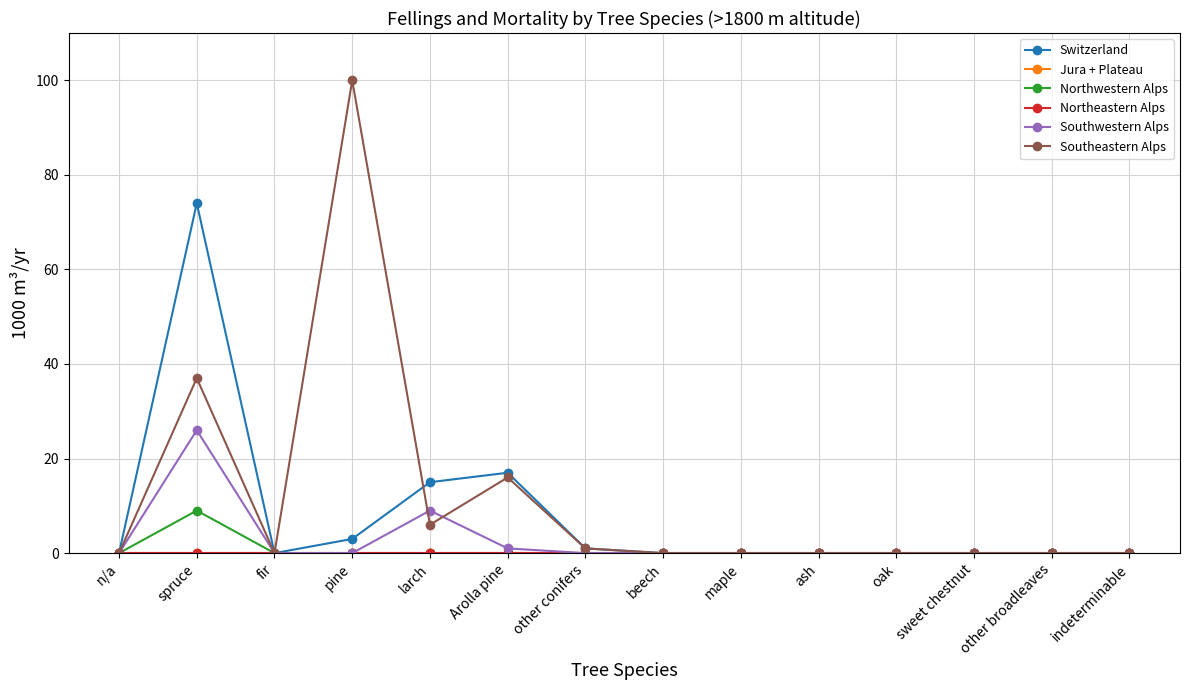

The Southwestern Alps series shows 0 at maple. True or false?

True